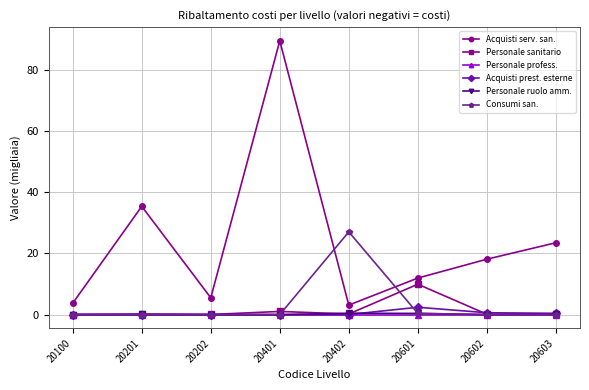

Where is the first local minimum for Acquisti serv. san.?

20202